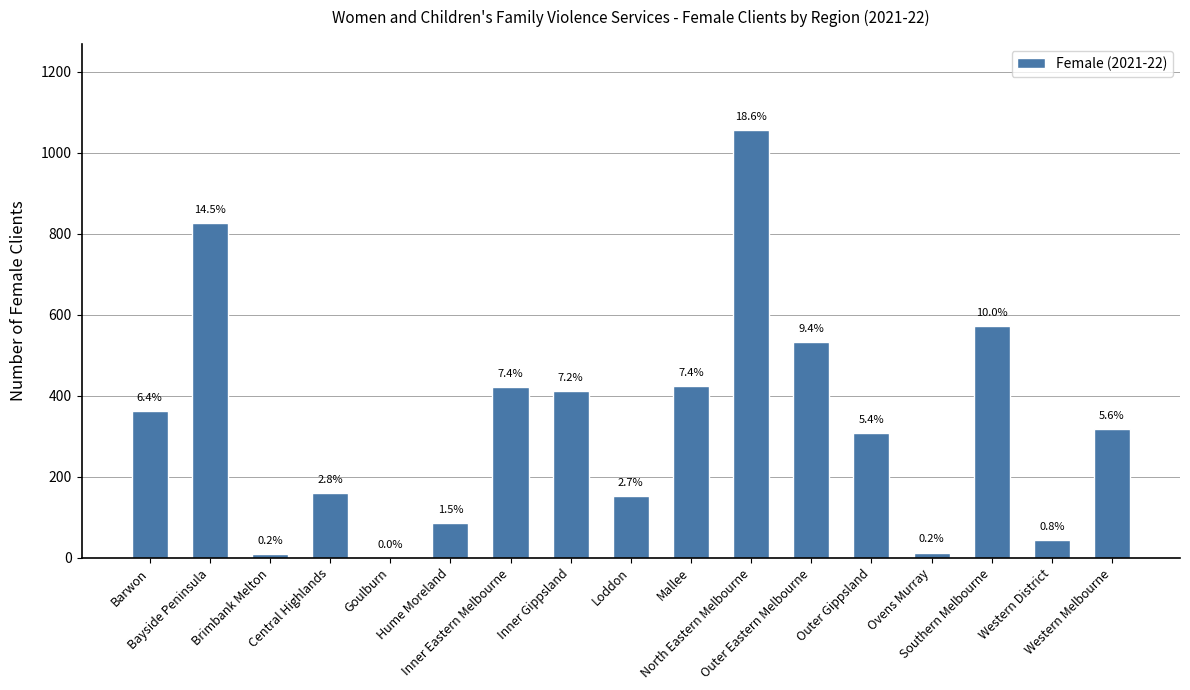

What is the difference between the maximum and minimum values?

1057